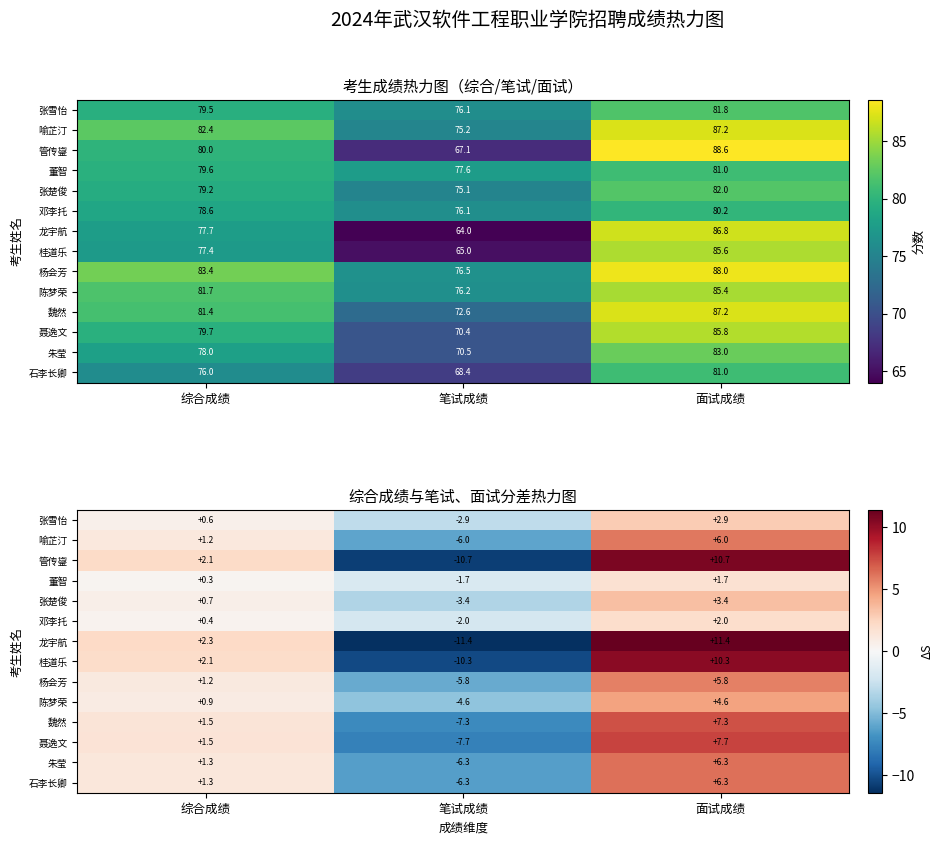

At how many categories does at least one series exceed 0?

2